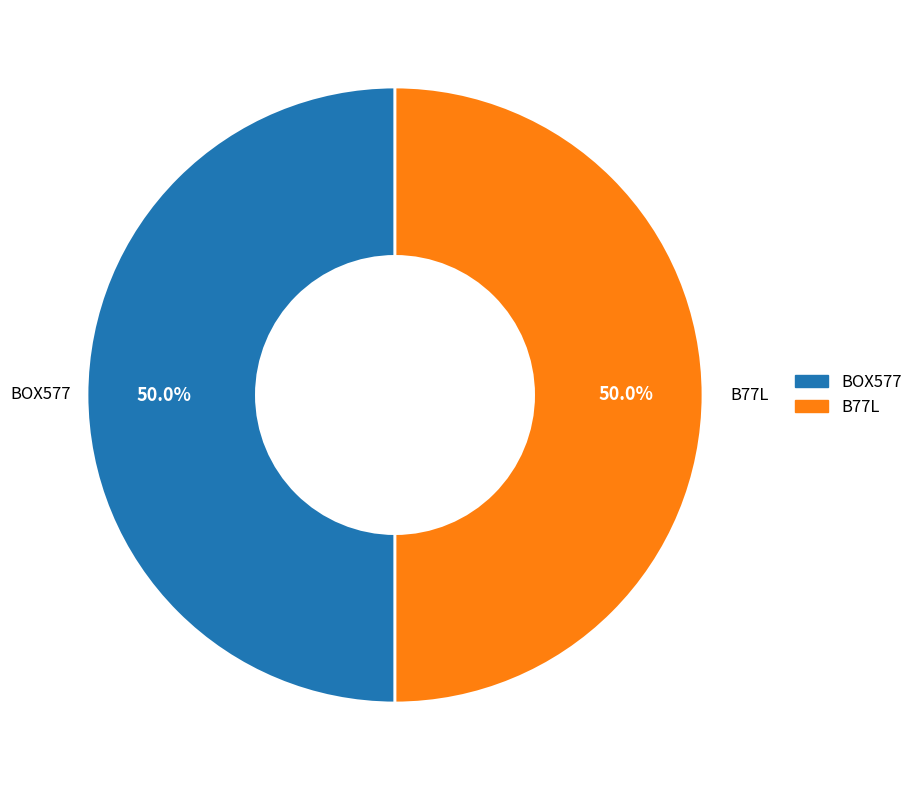

Approximately how many times larger is the value at B77L compared to BOX577?

1.0